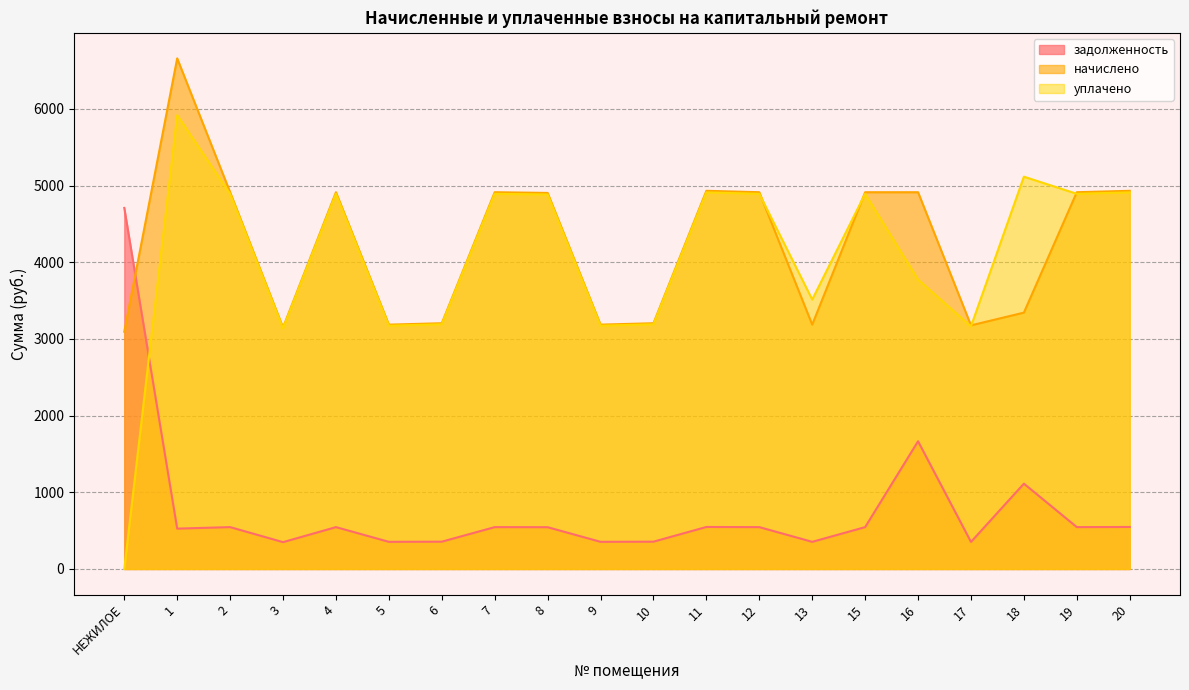

Is the value of начислено at 2 greater than the value of задолженность at 18?

Yes